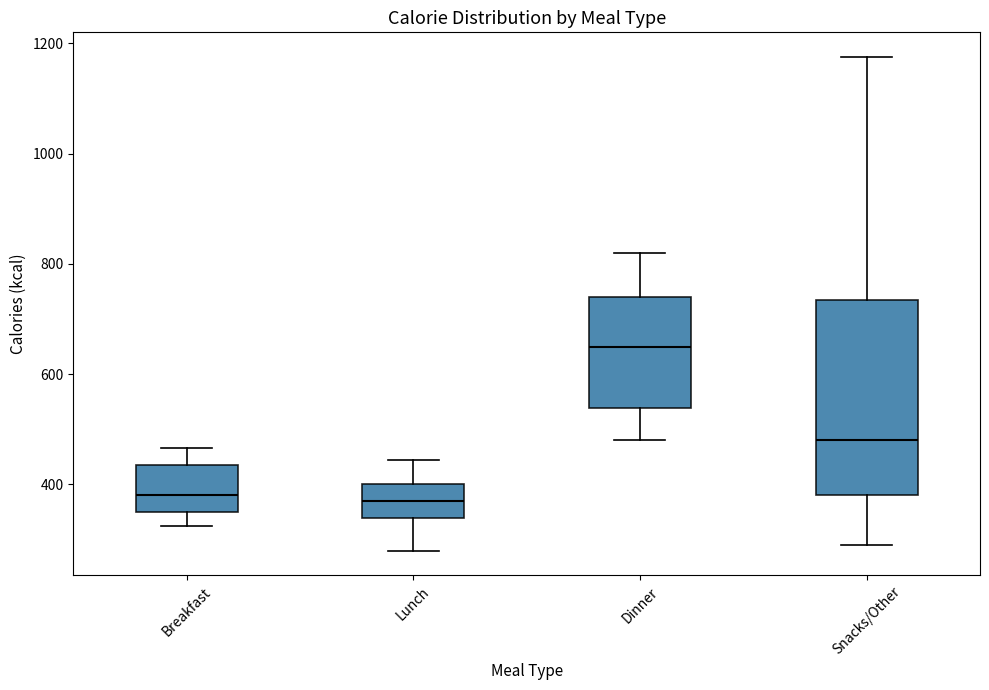

Reading left to right, transcribe this box plot: for each box, give where its median line is, the range the box spans, and where its two whiskers end, as read against the y-axis. The values are not printed on the chart, so give them approximately, as read against the axis.

Breakfast: median 380, box 360 to 440, whiskers 320 to 460
Lunch: median 380, box 340 to 400, whiskers 280 to 440
Dinner: median 660, box 540 to 740, whiskers 480 to 820
Snacks/Other: median 480, box 380 to 740, whiskers 300 to 1180